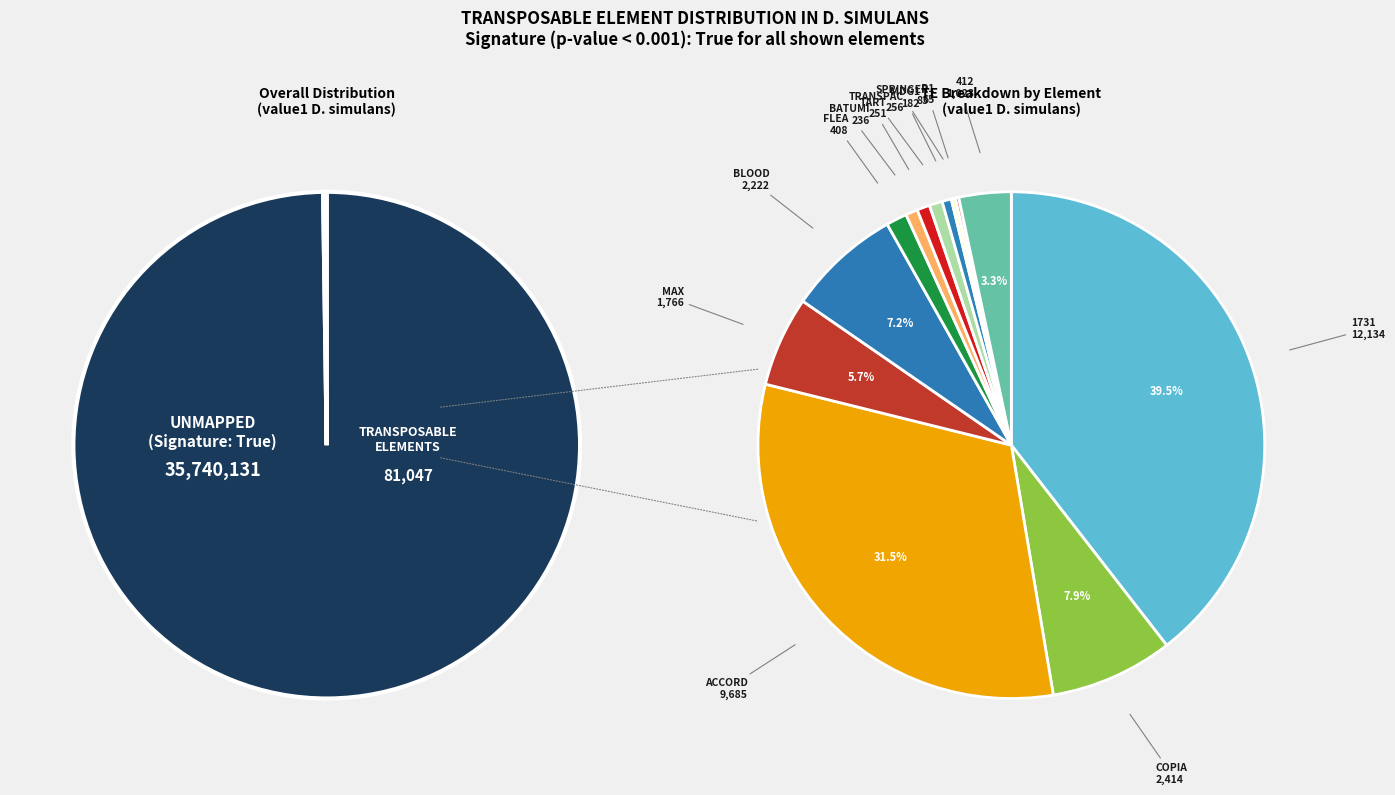

How many segments does this pie chart have?

14